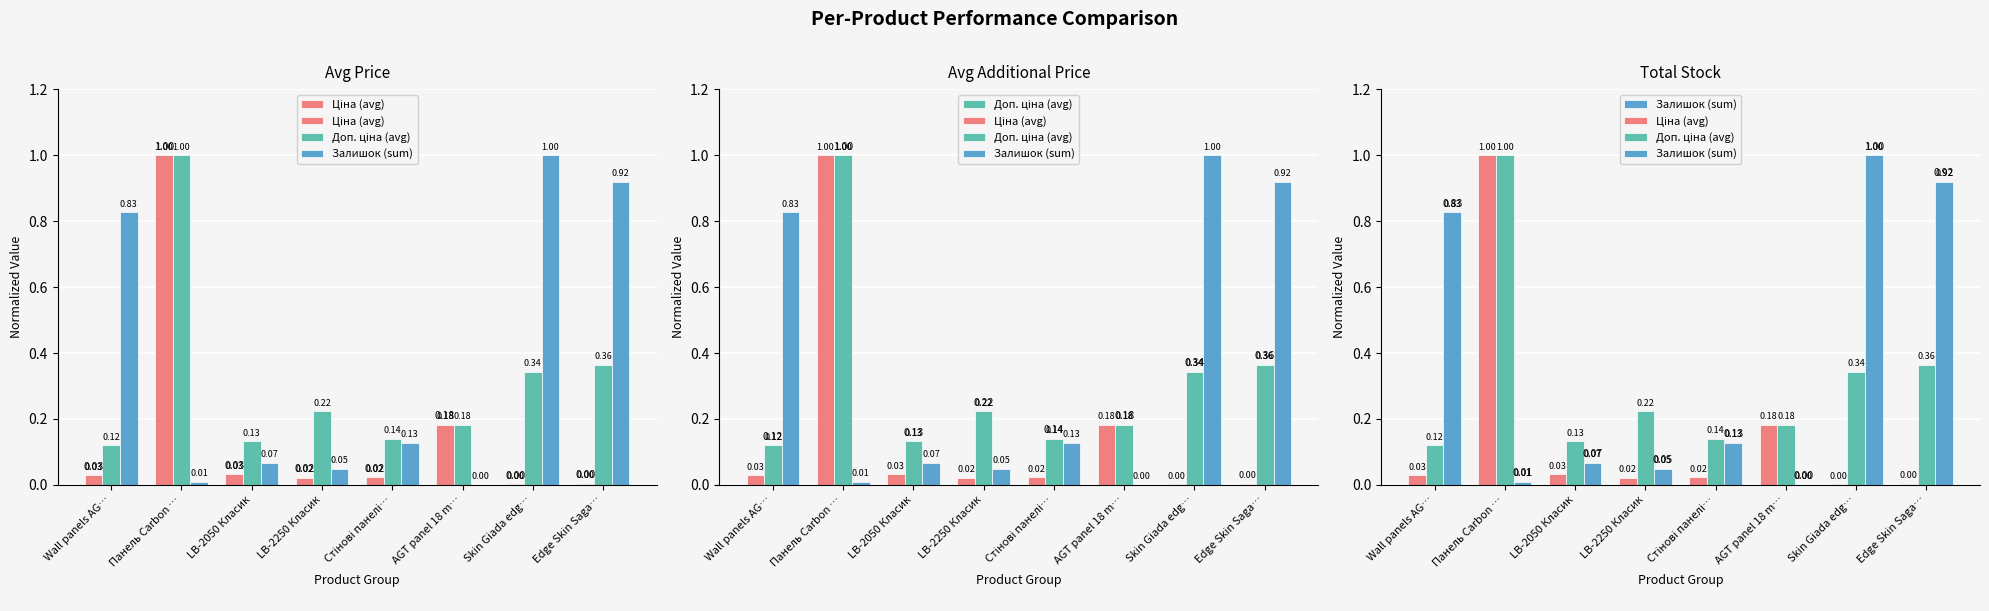

Reading right to left, transcribe all the data shown in this chart.

Ціна (avg): 0.0	0.0	0.2	0.0	0.0	0.0	1.0	0.0
Доп. ціна (avg): 0.4	0.3	0.2	0.1	0.2	0.1	1.0	0.1
Залишок (sum): 0.9	1.0	0.0	0.1	0.0	0.1	0.0	0.8